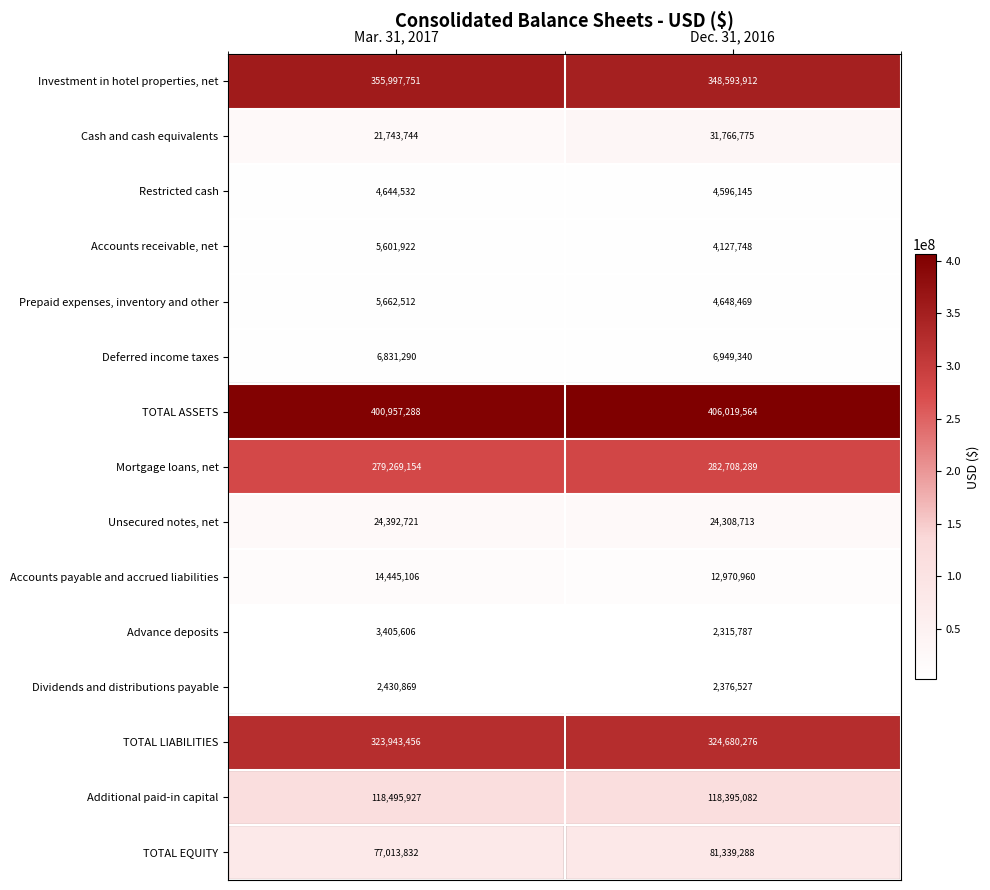

What is the minimum value shown in the chart?

2315787